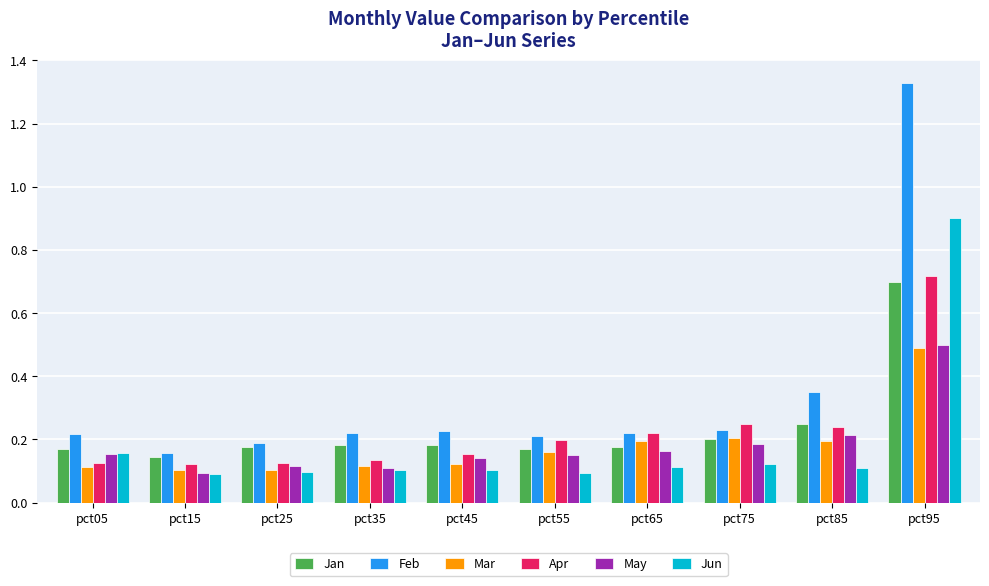

Is it true that Jun equals 0.1 at pct25?

True